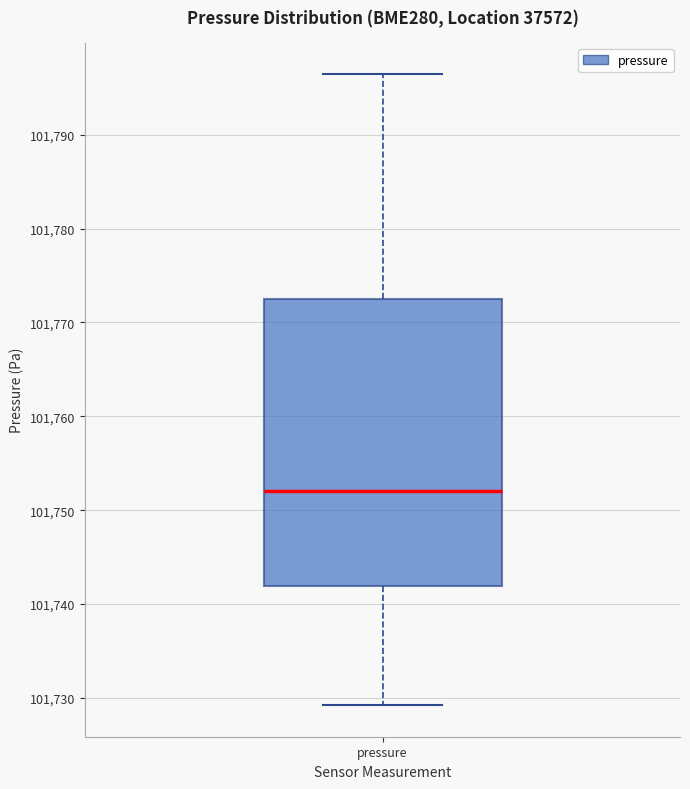

Where does the lower whisker of the box for pressure end on the y-axis? The values are not printed on the chart, so give them approximately, as read against the axis.

101729